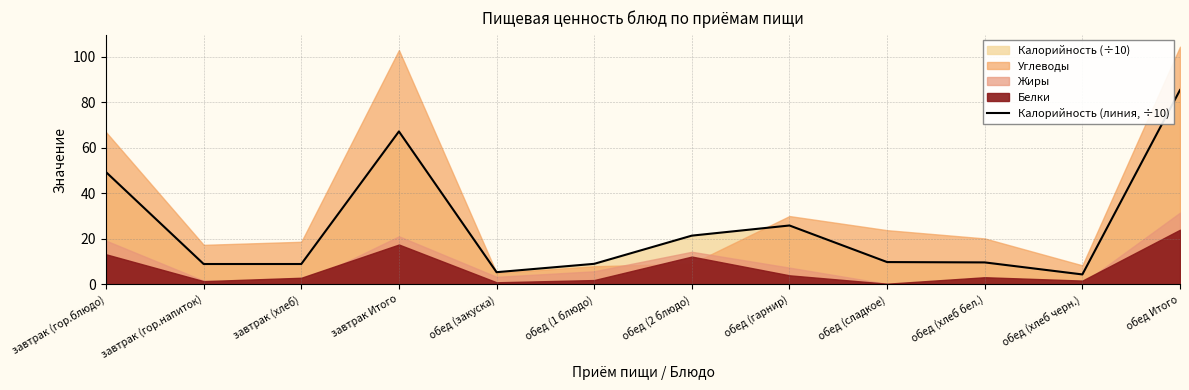

List the labels in order of value, largest first.

обед Итого, завтрак Итого, завтрак (гор.блюдо), обед (гарнир), обед (2 блюдо), обед (сладкое), обед (хлеб бел.), обед (1 блюдо), завтрак (гор.напиток), завтрак (хлеб), обед (закуска), обед (хлеб черн.)